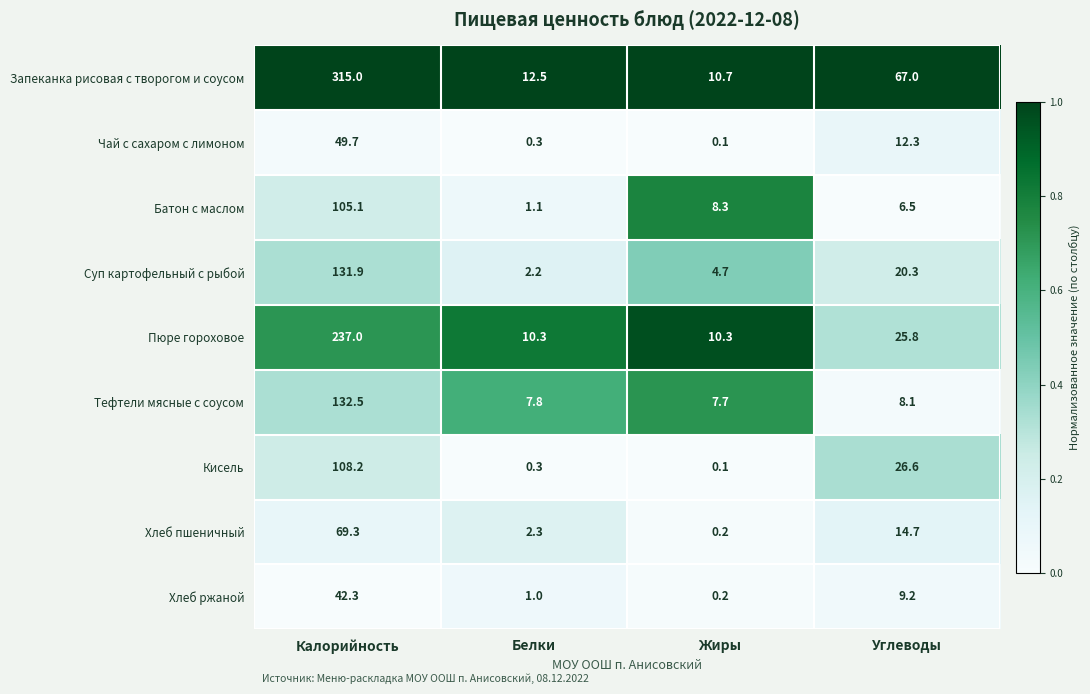

How many data points does each series have?

4